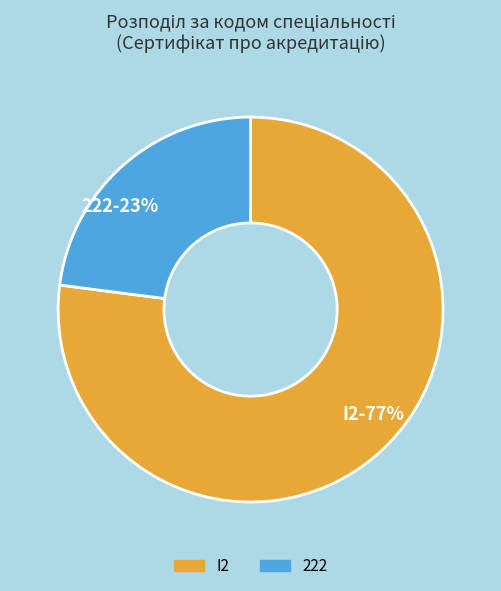

To the nearest percent, what is the average slice percentage?

50%